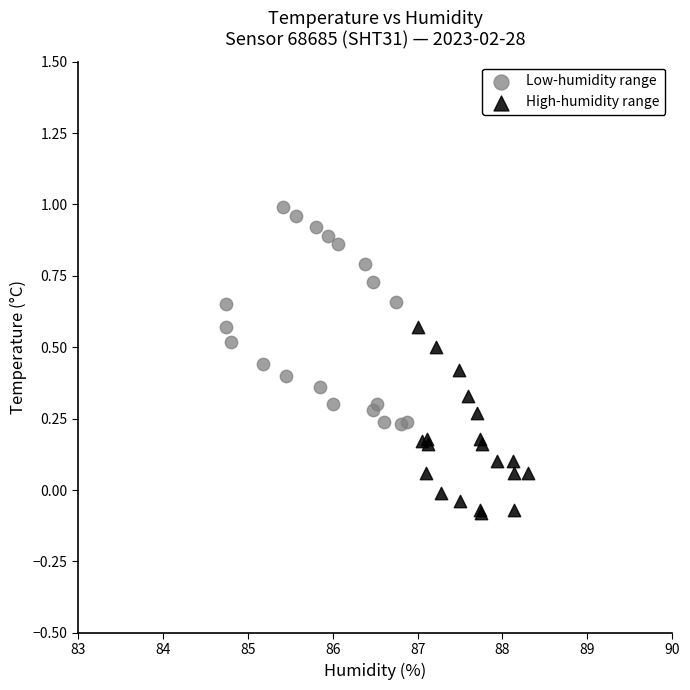

Which series contains the lowest Y value?

High-humidity range